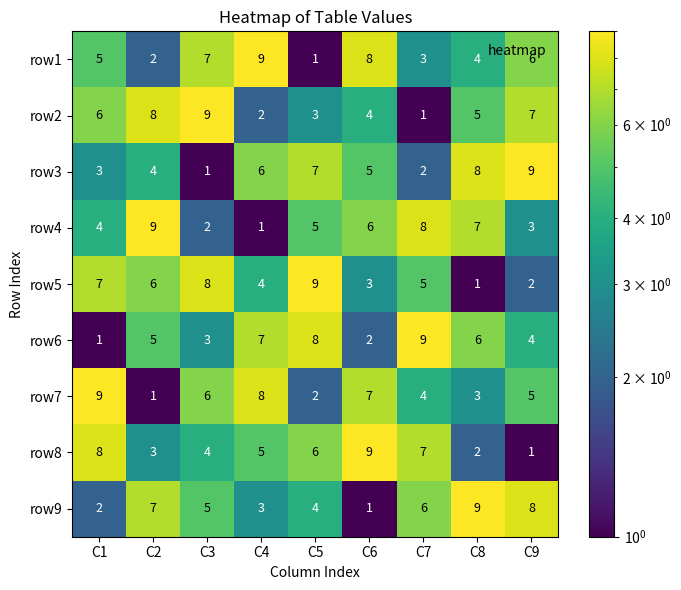

How many row8 values are between 3 and 7?

5